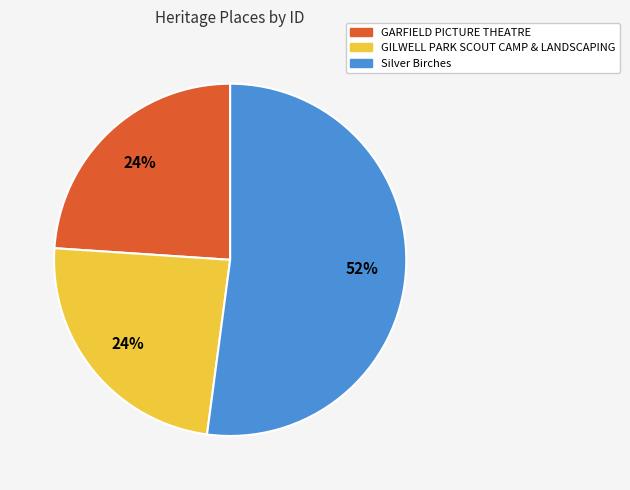

Combined, do GARFIELD PICTURE THEATRE and GILWELL PARK SCOUT CAMP & LANDSCAPING account for over 50%?

No